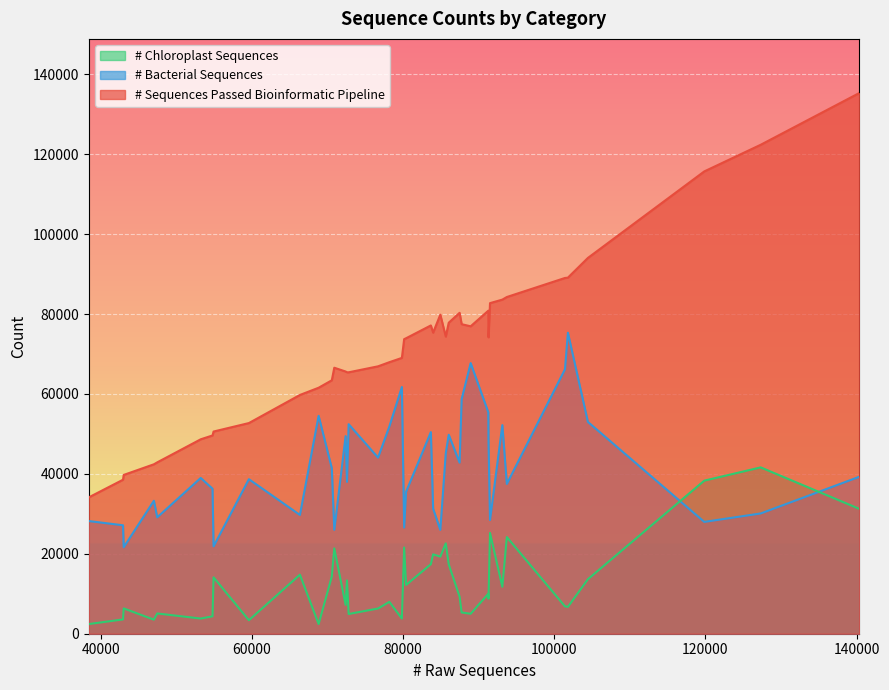

Does the chart display data point markers on the line(s)?

No